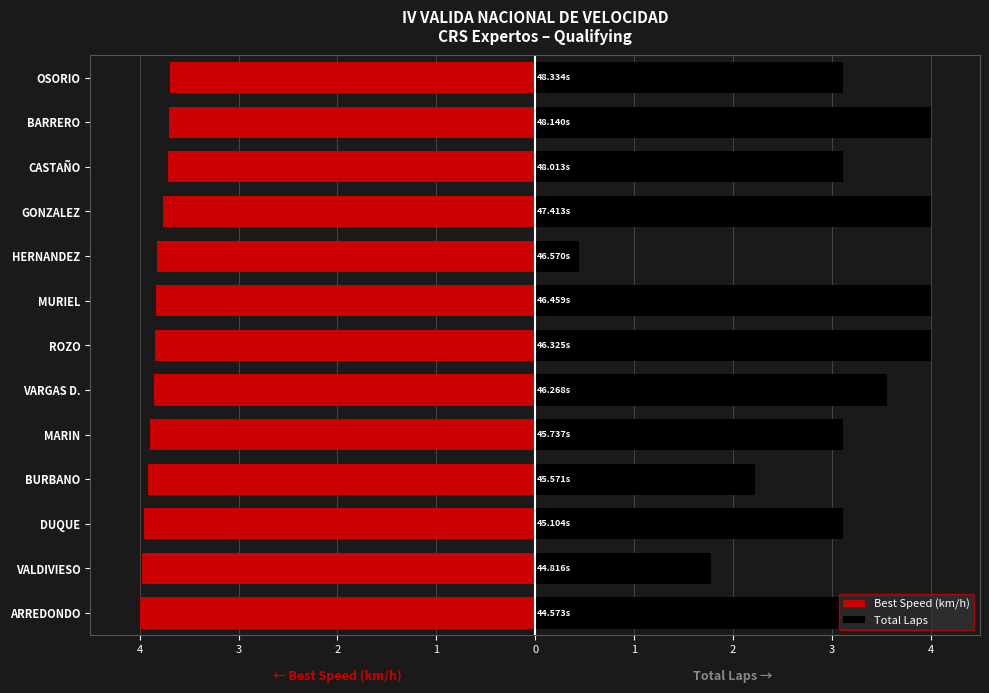

Is it true that Best Speed (km/h) equals -1.1 at OSORIO?

False